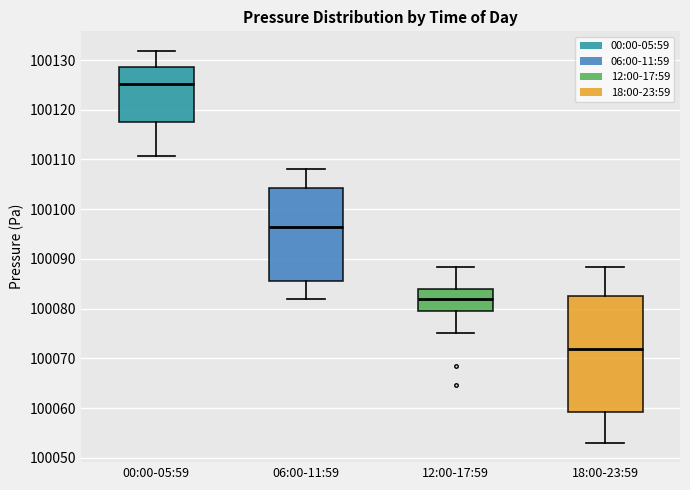

Which box has the highest median line?

00:00-05:59